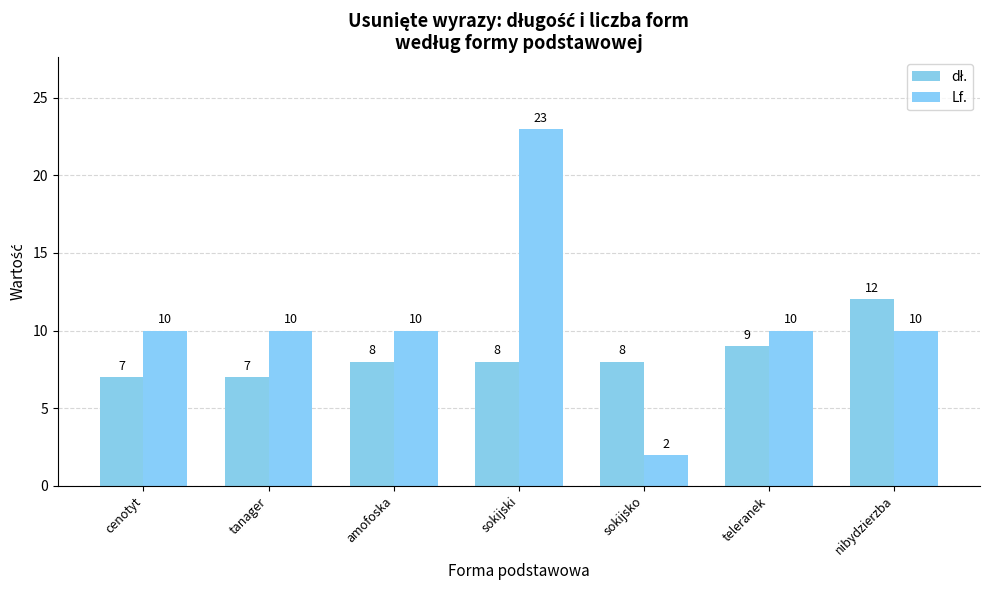

At how many categories does at least one series exceed 17?

1